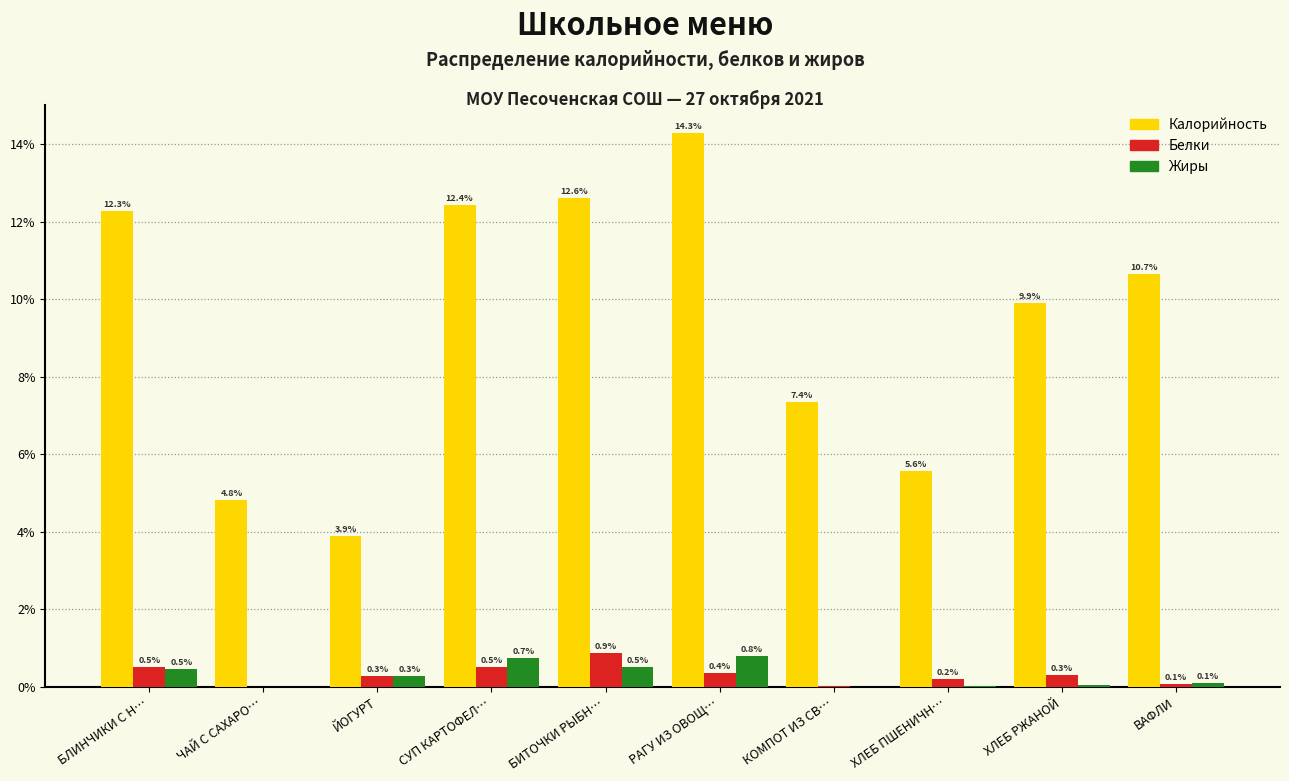

Is the value of Калорийность at ХЛЕБ ПШЕНИЧН… greater than the value of Белки at РАГУ ИЗ ОВОЩ…?

Yes